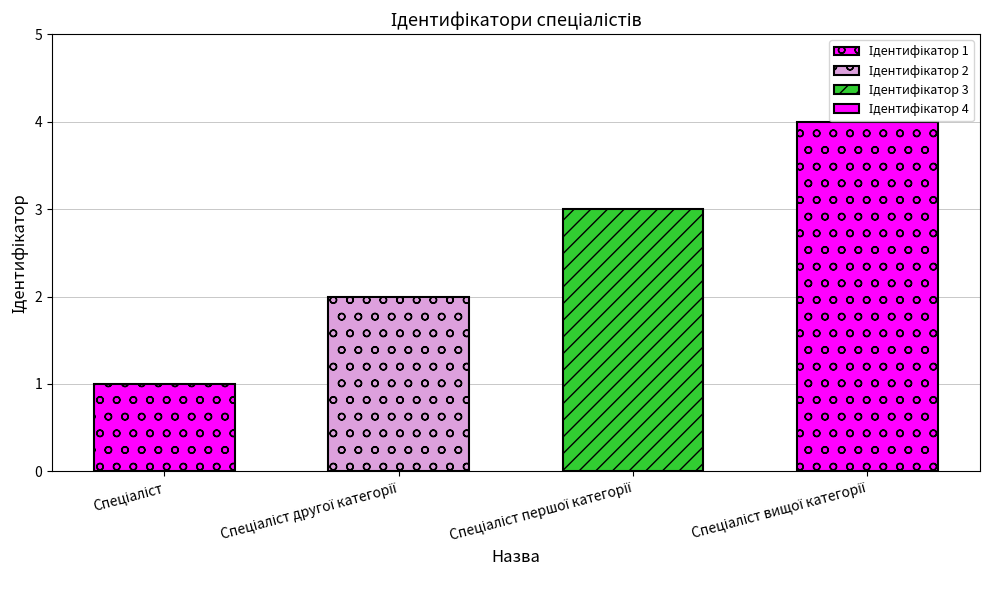

Reading left to right, extract all data points from this chart.

Спеціаліст=1	Спеціаліст другої категорії=2	Спеціаліст першої категорії=3	Спеціаліст вищої категорії=4